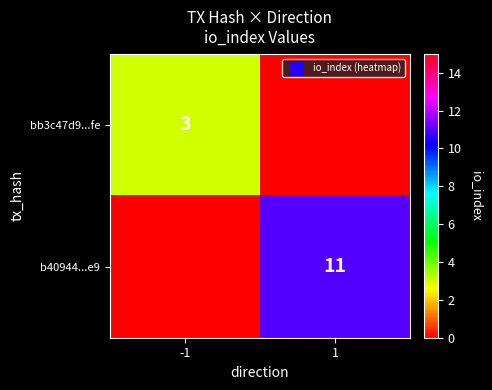

At which category does the chart reach its minimum across all series?

1